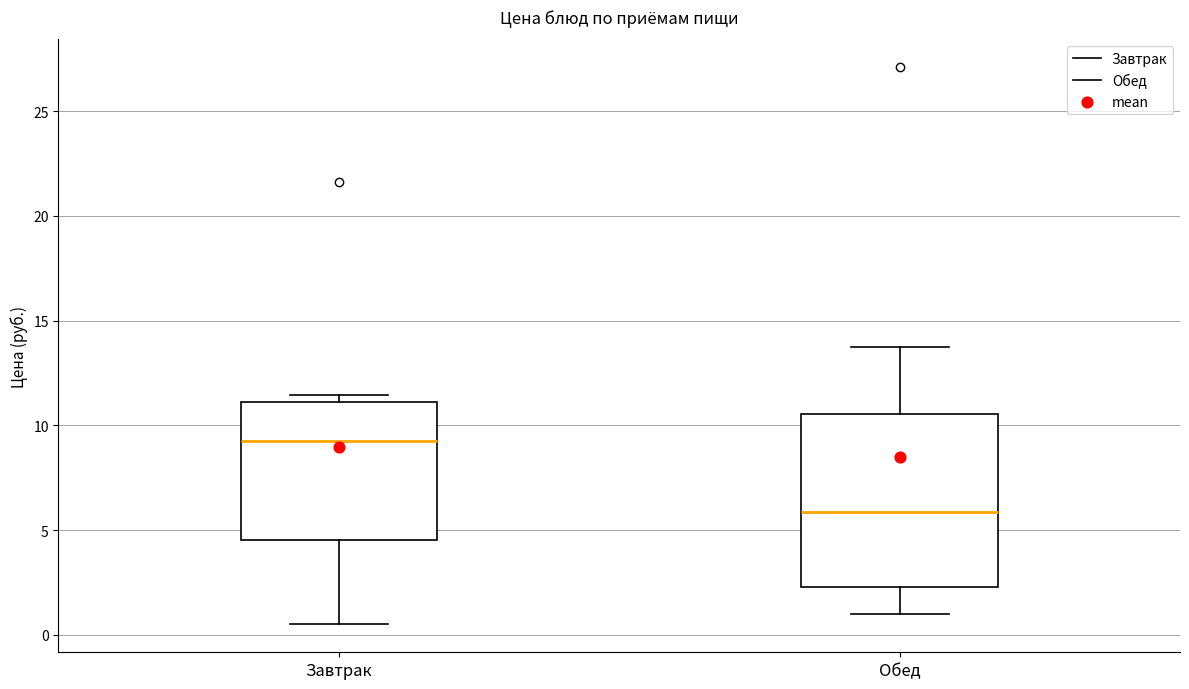

Where is the upper edge of the box for Обед on the y-axis? The values are not printed on the chart, so give them approximately, as read against the axis.

10.5